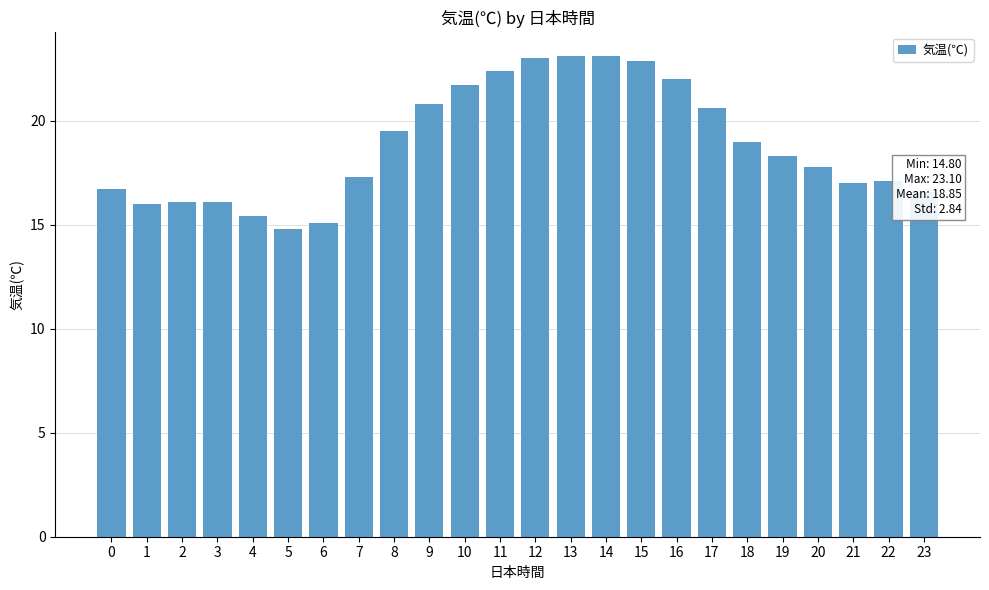

What is the change in value from 10 to 13?

+1.4